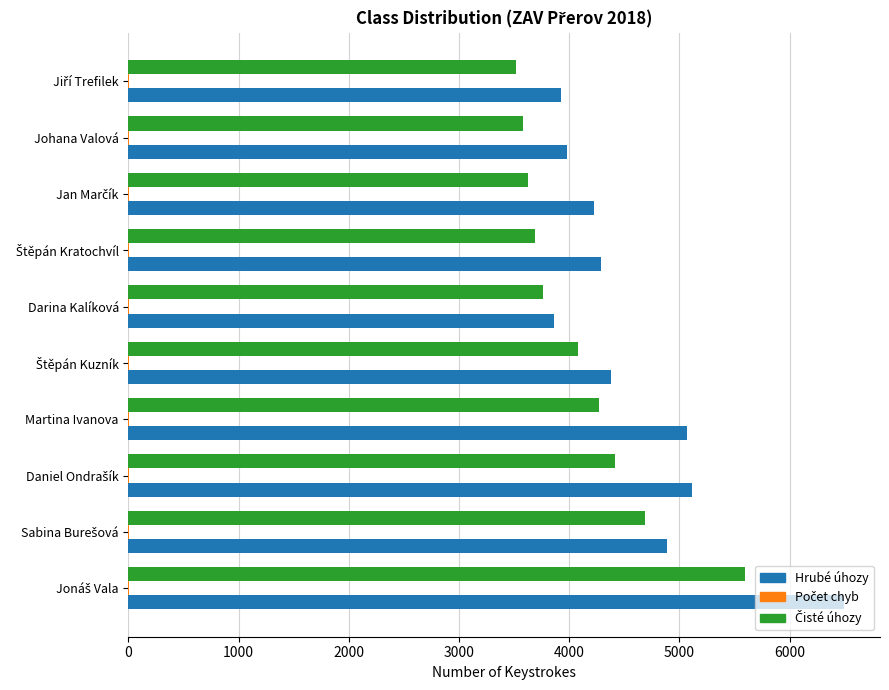

Which series has the largest total across all categories?

Hrubé úhozy